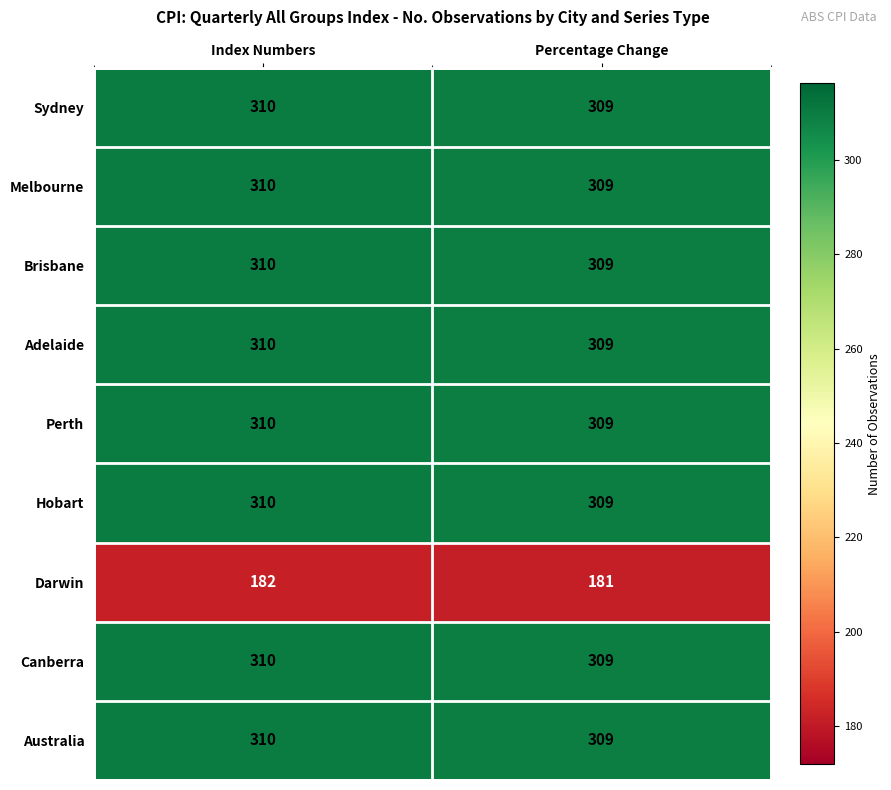

At which label is Australia closest to 309?

Percentage Change